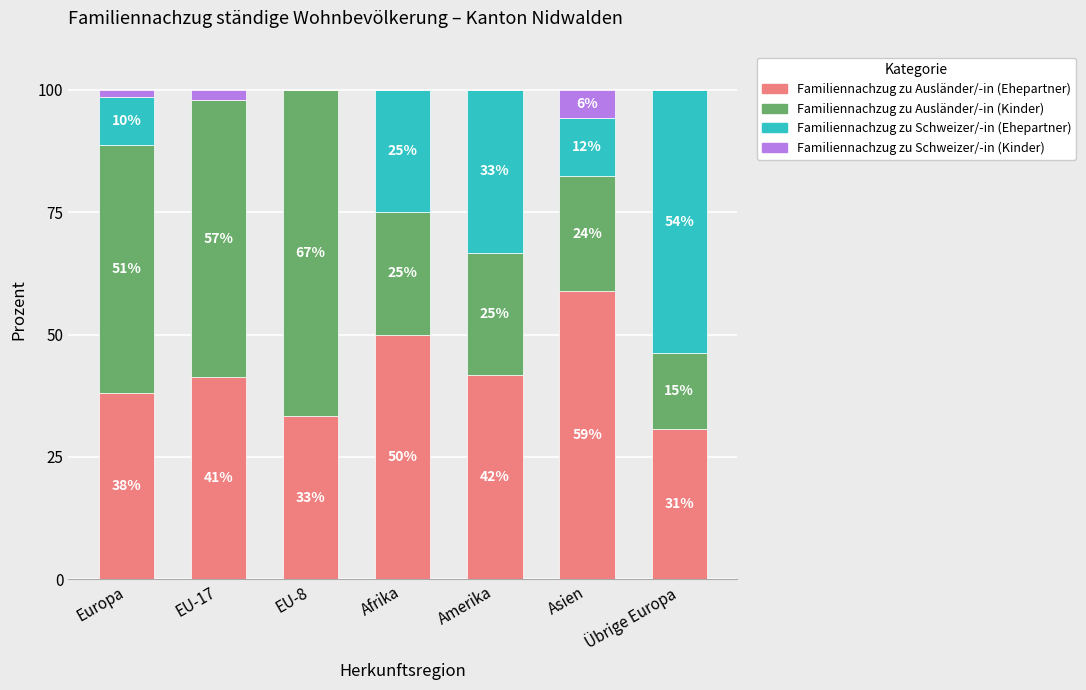

What is the approximate value of Familiennachzug zu Ausländer/-in (Ehepartner) at EU-8?

33.3